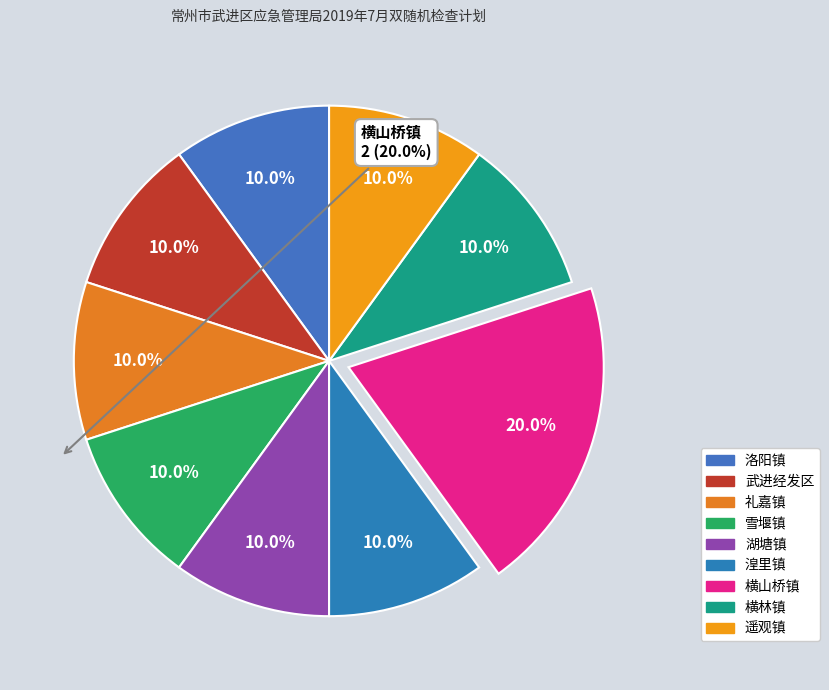

What is the smallest slice in the pie chart?

洛阳镇